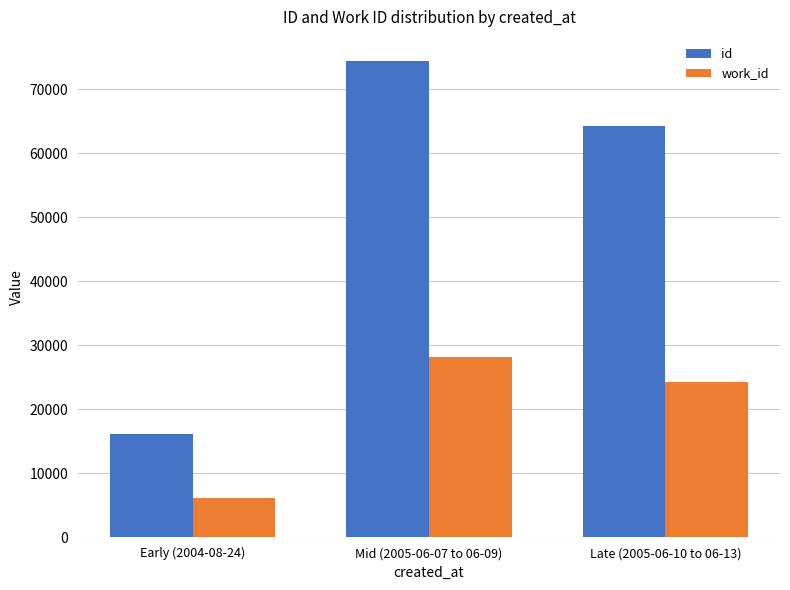

What is the sum of all work_id values?

58561